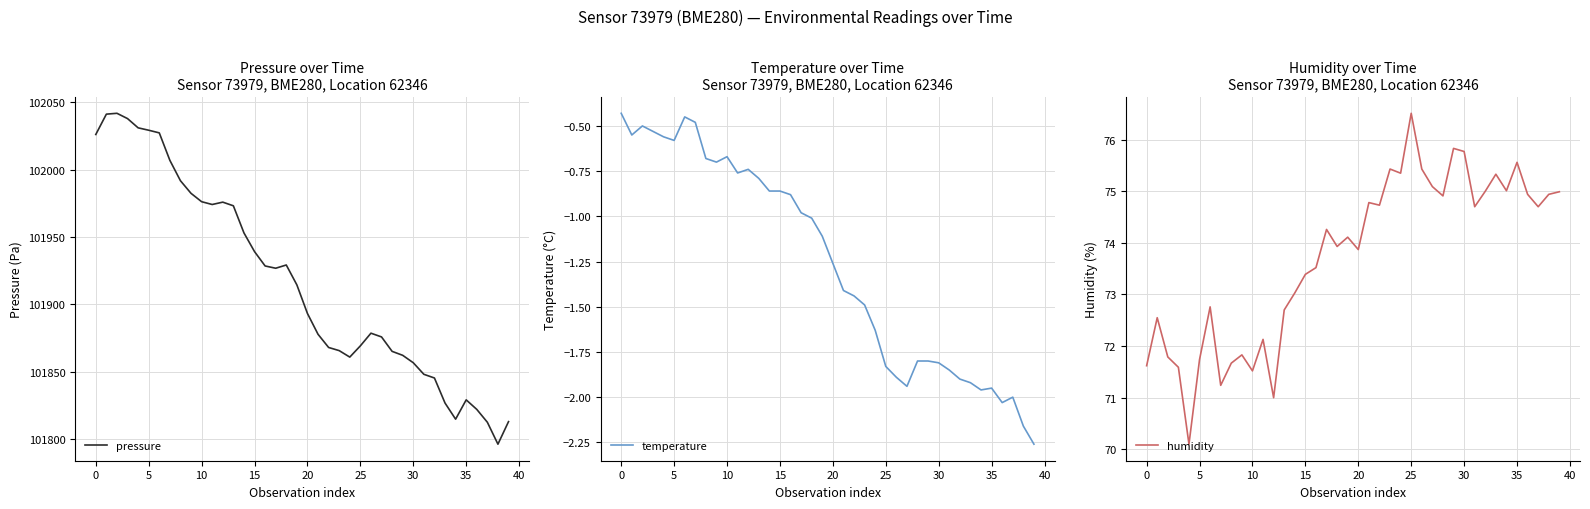

True or false: pressure and temperature intersect in this chart.

False